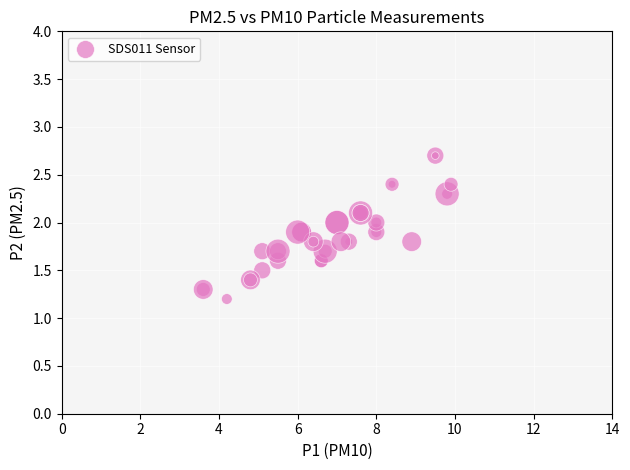

What Y value in the scatter plot is closest to 1?

1.2